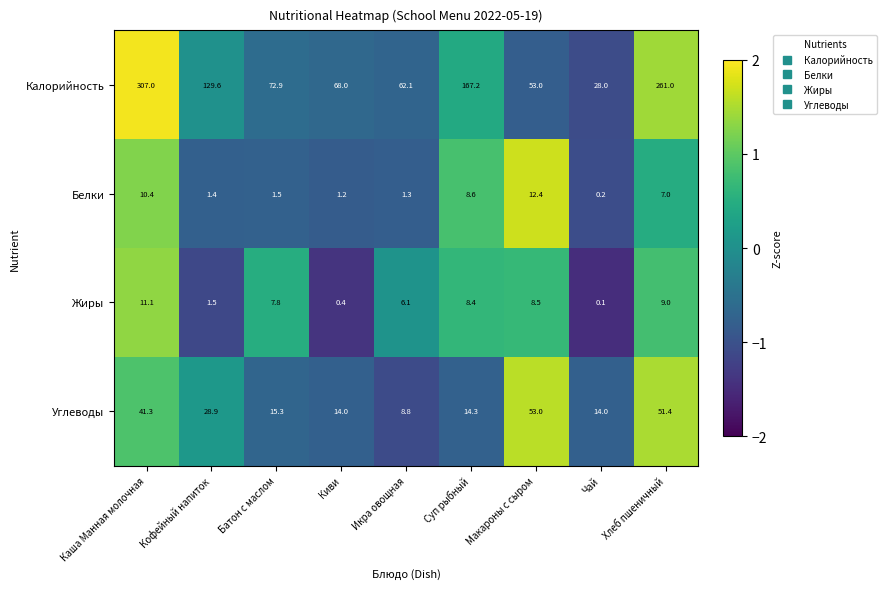

What is the difference between the highest and lowest values at Батон с маслом?

71.4